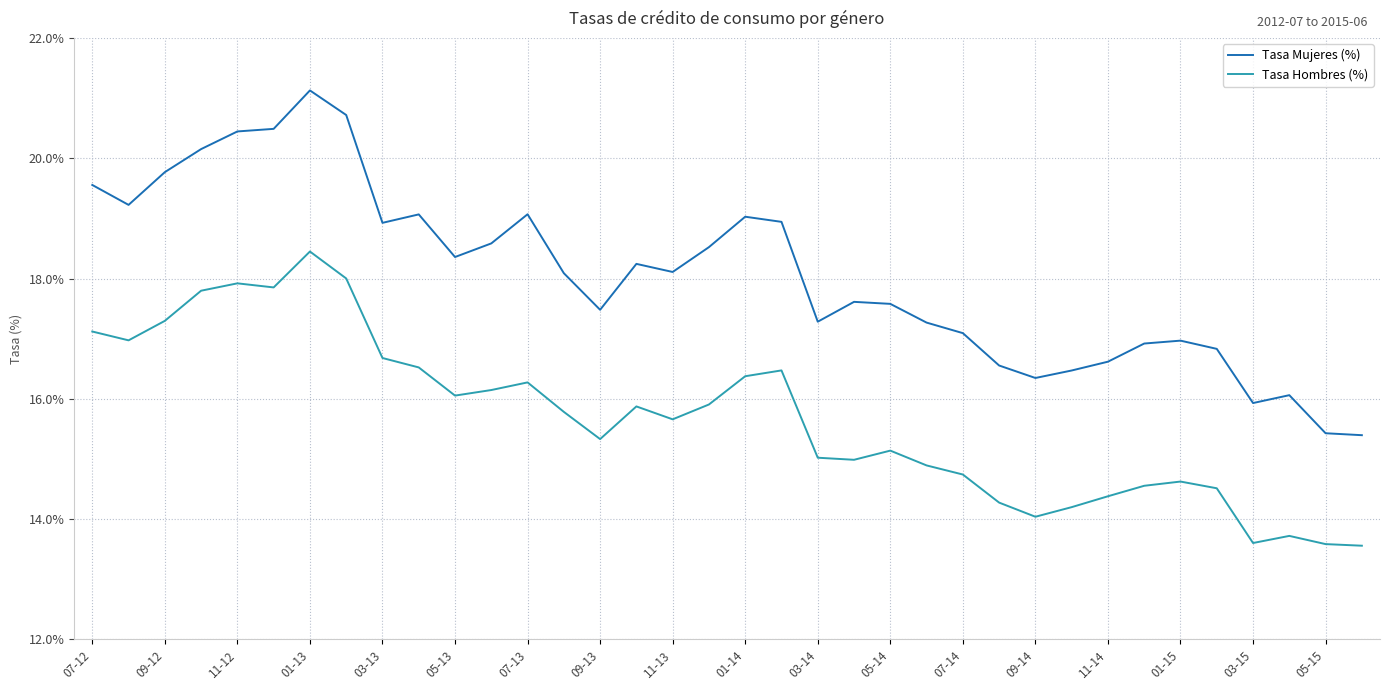

Which series has the largest range (max minus min)?

Tasa Mujeres (%)